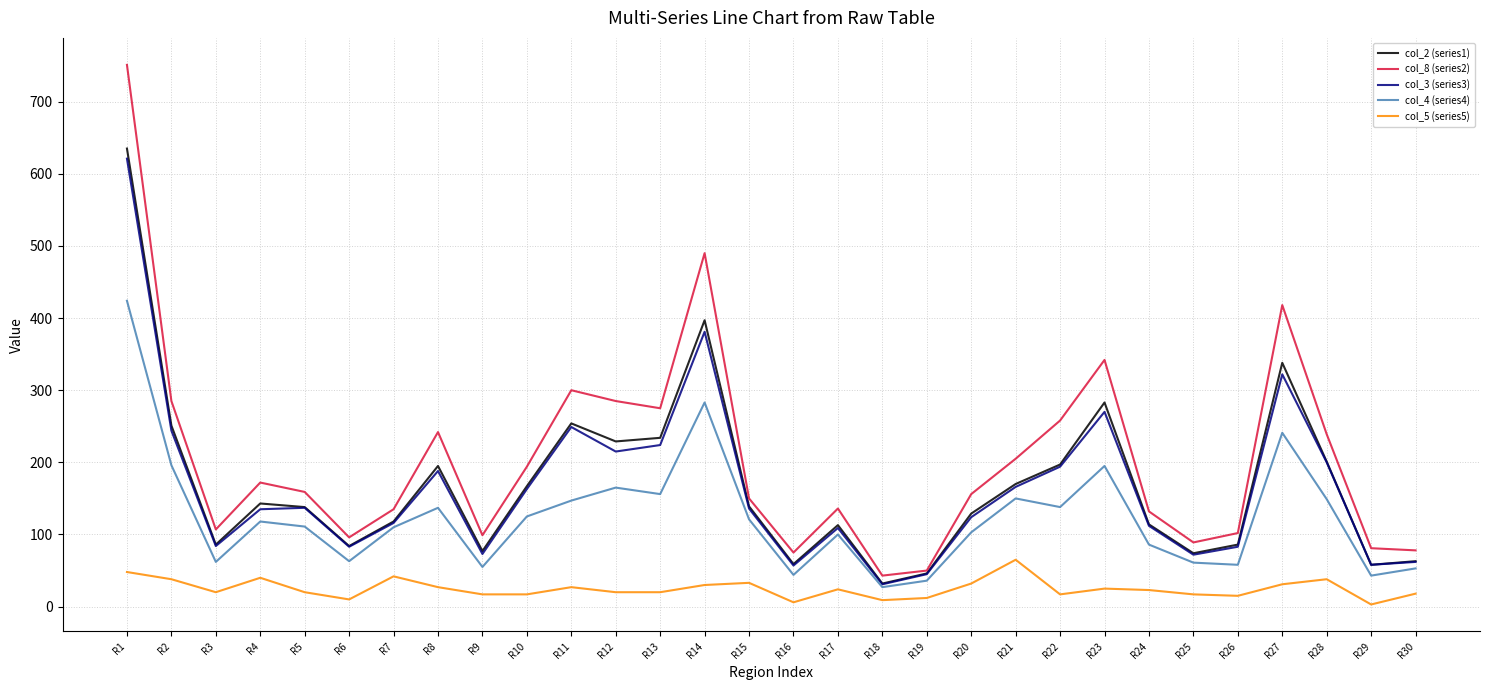

What is the highest value of the col_4 (series4) series?

424